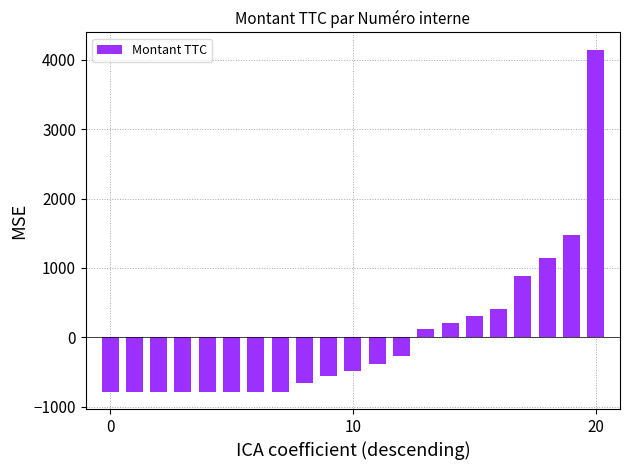

What is the difference between the maximum and minimum values?

4940.0